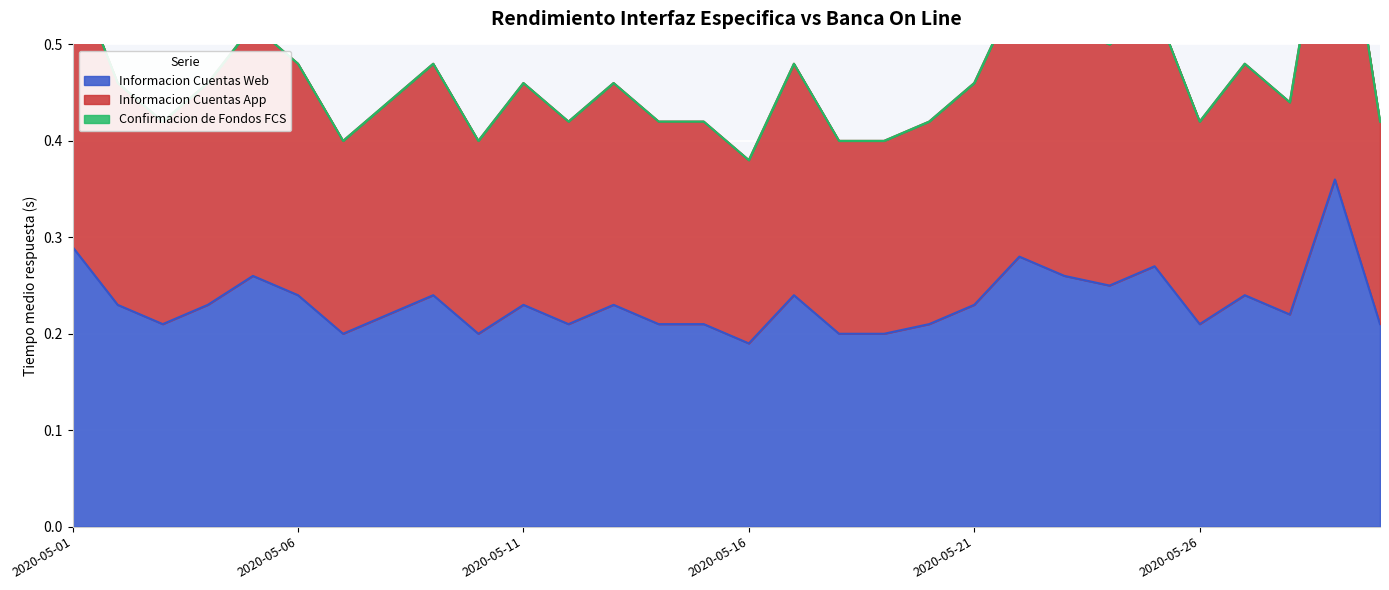

Is the value of Informacion Cuentas Web at 2020-05-07 greater than the value of Informacion Cuentas App at 2020-05-12?

No